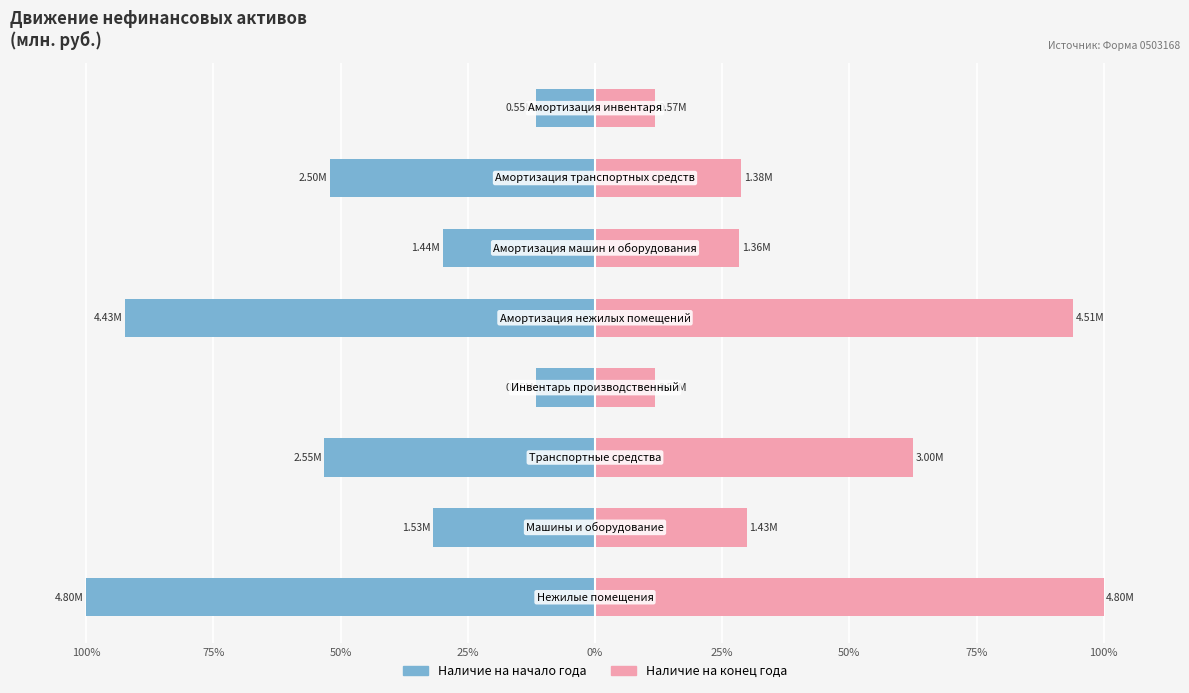

The value of Наличие на конец года at 100% is 68.1. True or false?

False